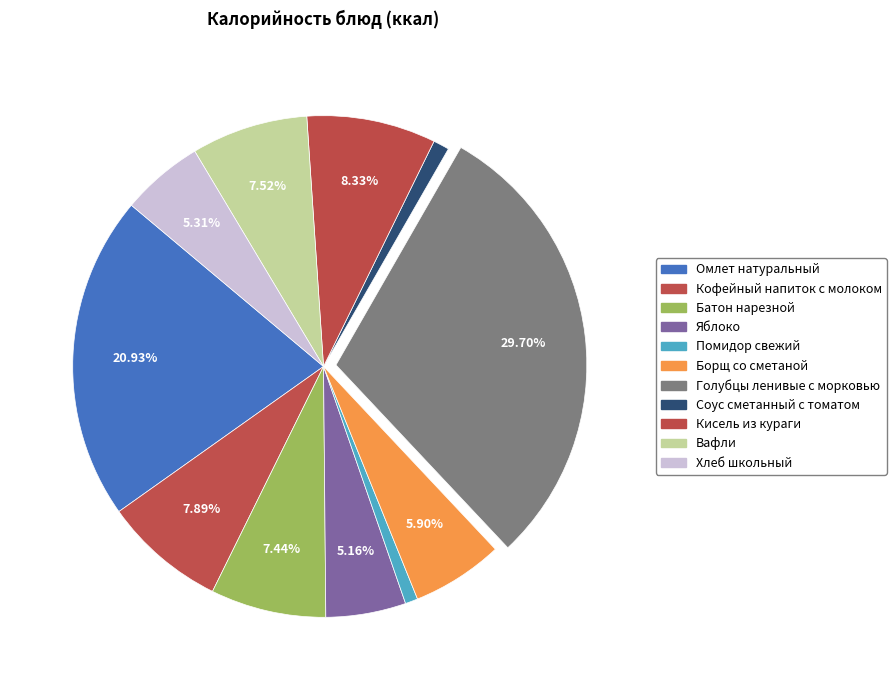

Is there a majority slice in this chart?

No